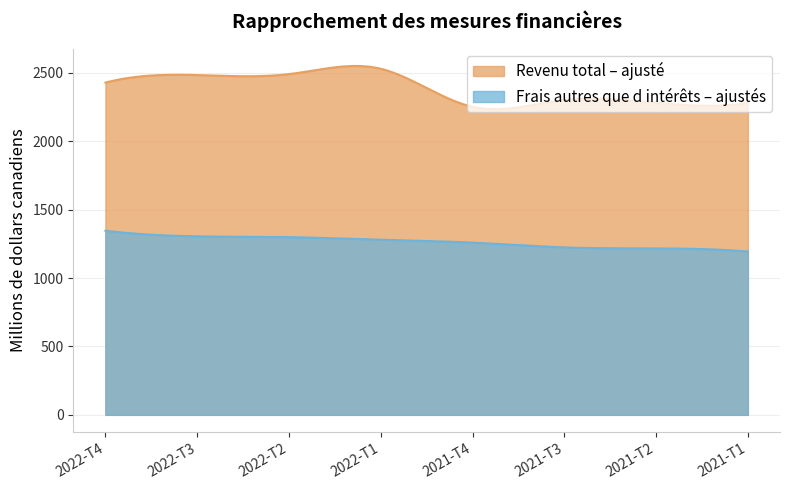

True or false: Frais autres que d intérêts – ajustés has a value of 1305 at 2022-T3.

True